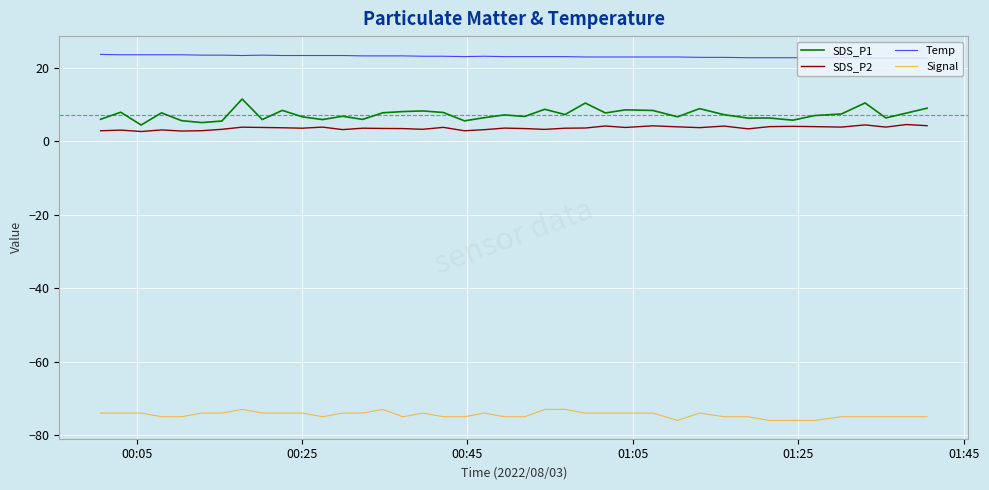

What are all the series names shown in the legend?

SDS_P1, SDS_P2, Temp, Signal